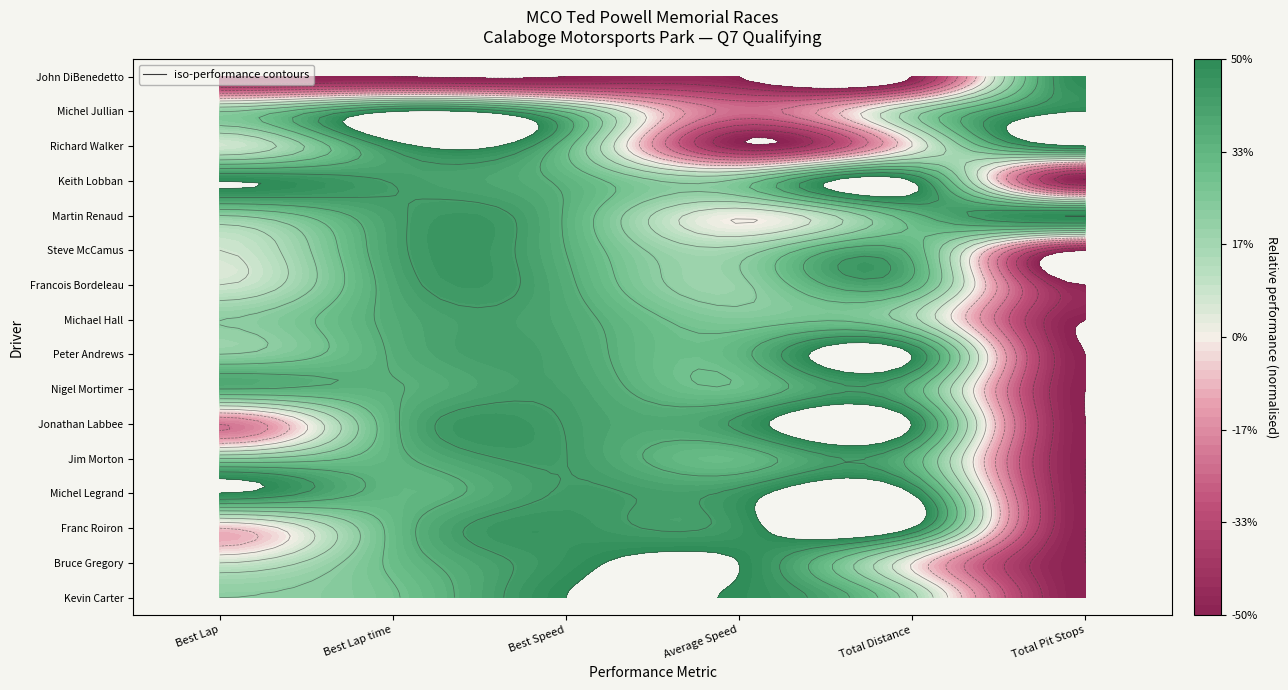

What is the average value of the Best Lap series?

8